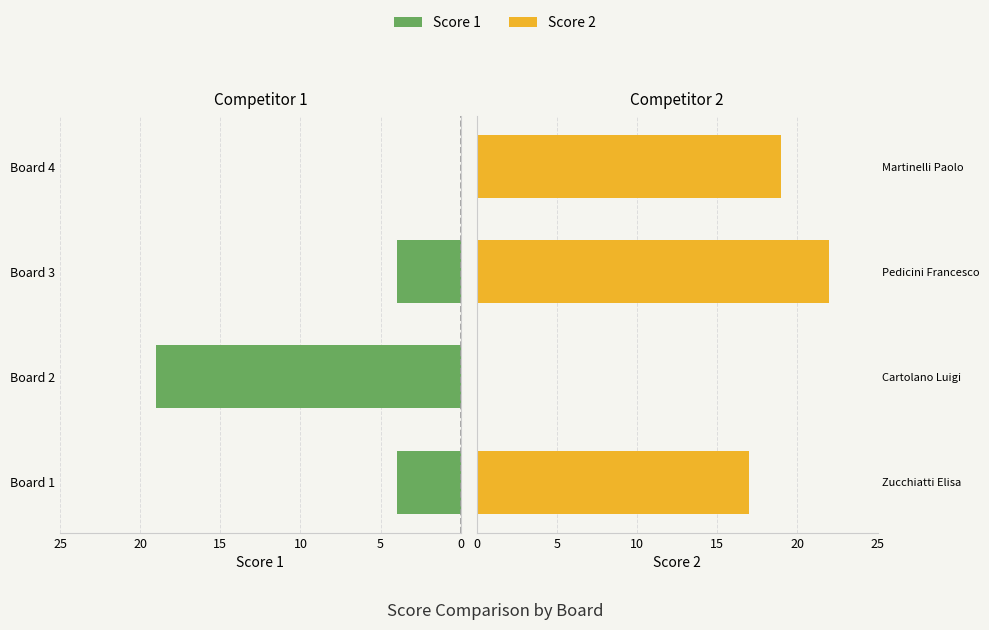

At Board 2, list the series in order from smallest to largest.

Score 2, Score 1